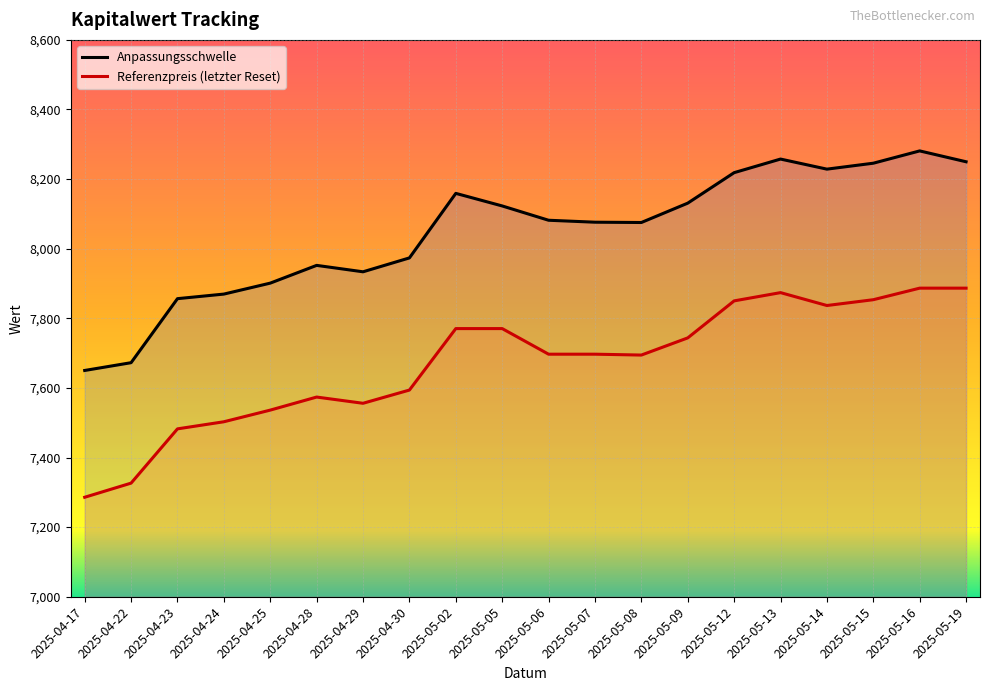

True or false: Anpassungsschwelle and Referenzpreis (letzter Reset) intersect in this chart.

False